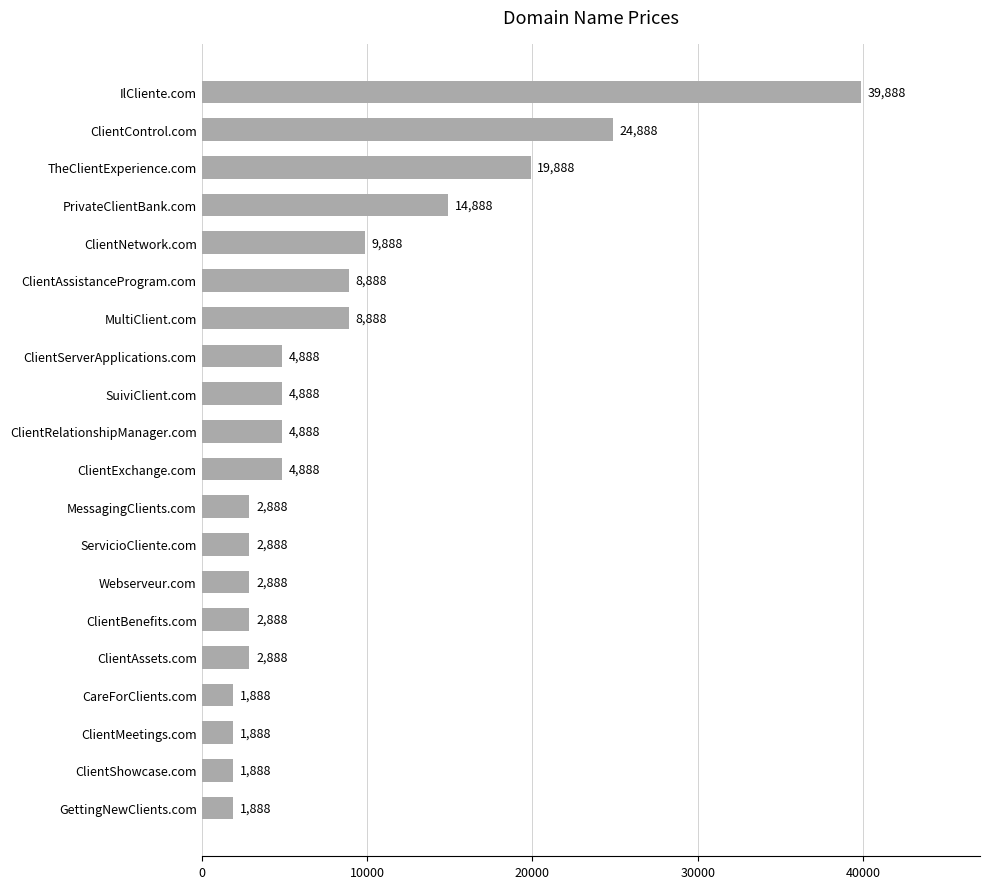

Where is the data nearest to the value 20888?

TheClientExperience.com